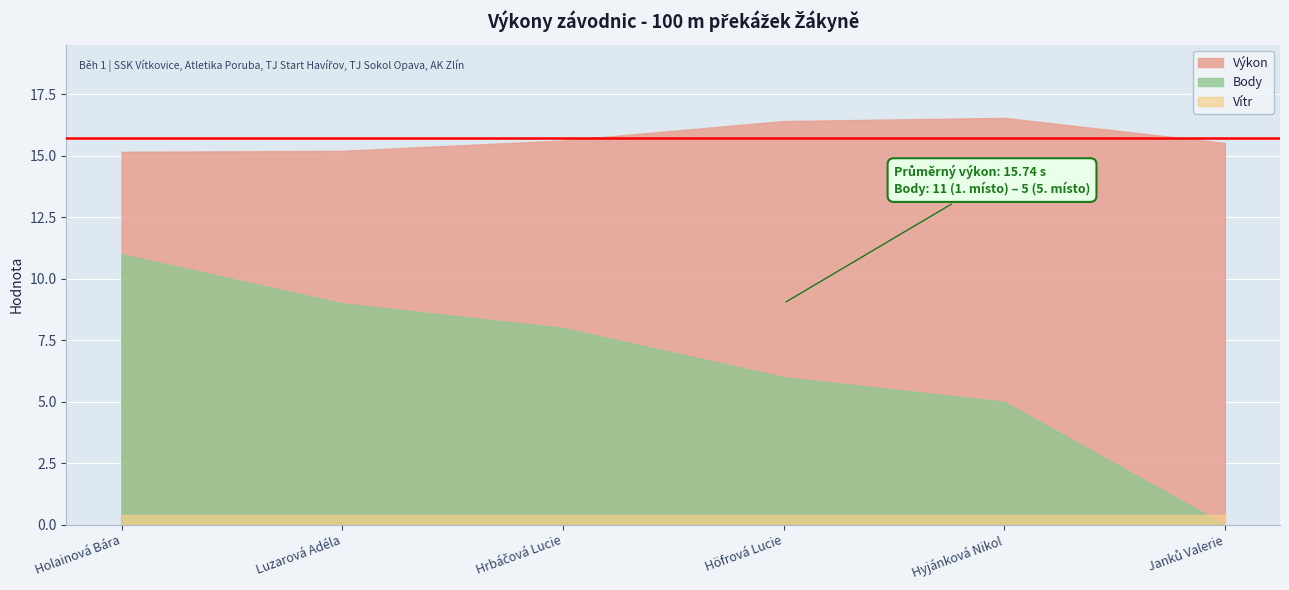

What is the label of the 1st point from the left?

Holainová Bára